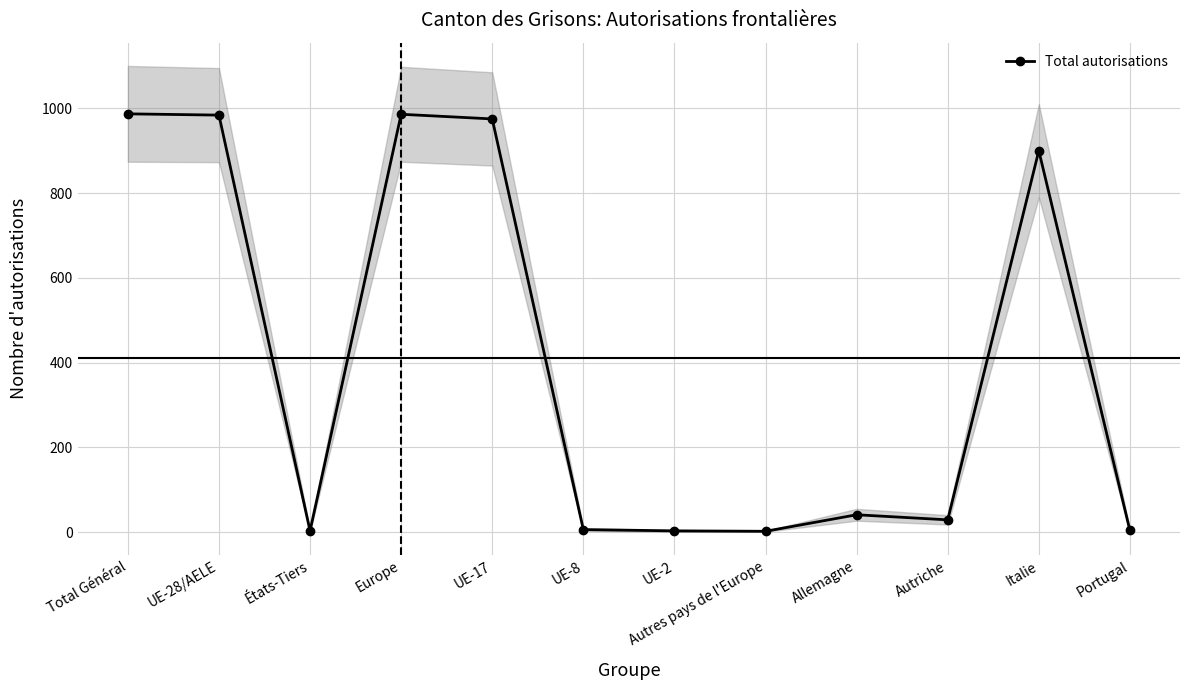

List the labels in order of value, largest first.

Total Général, Europe, UE-28/AELE, UE-17, Italie, Allemagne, Autriche, UE-8, Portugal, États-Tiers, UE-2, Autres pays de l'Europe